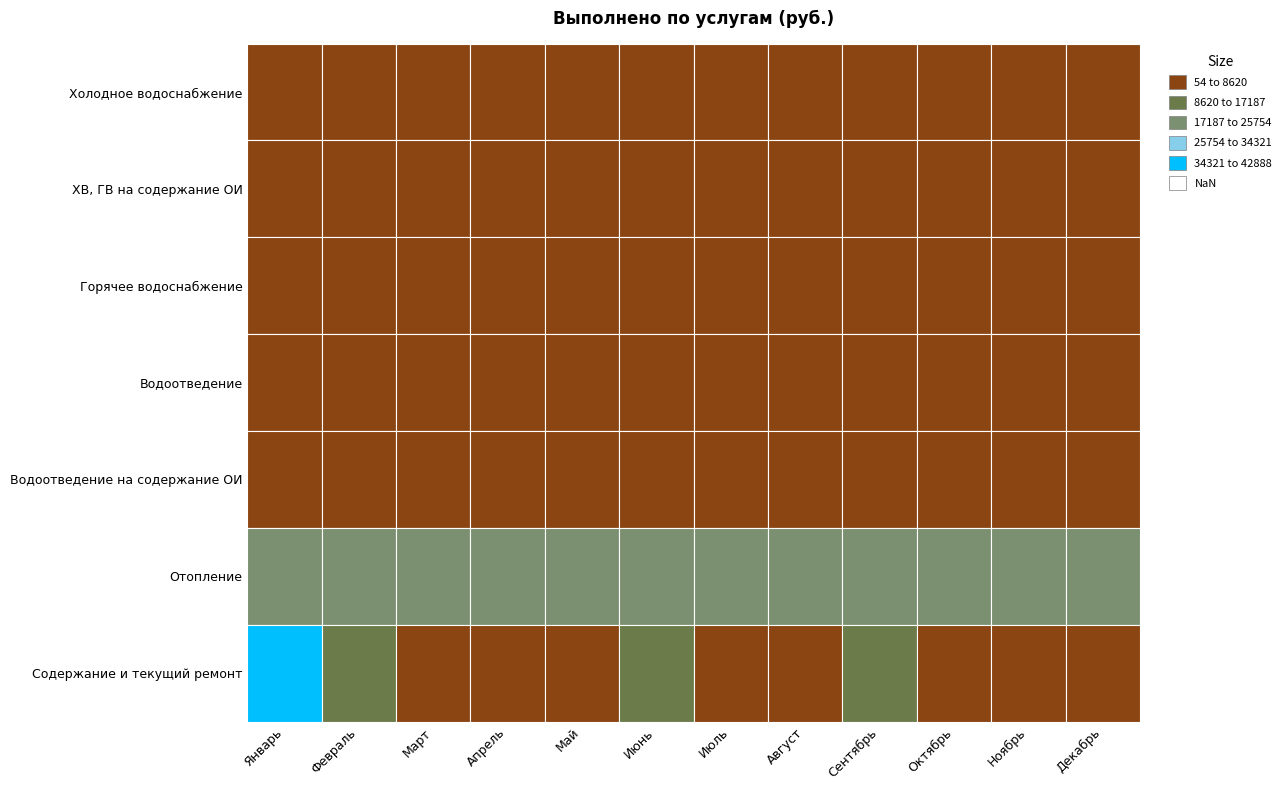

What is the greatest value displayed?

42888